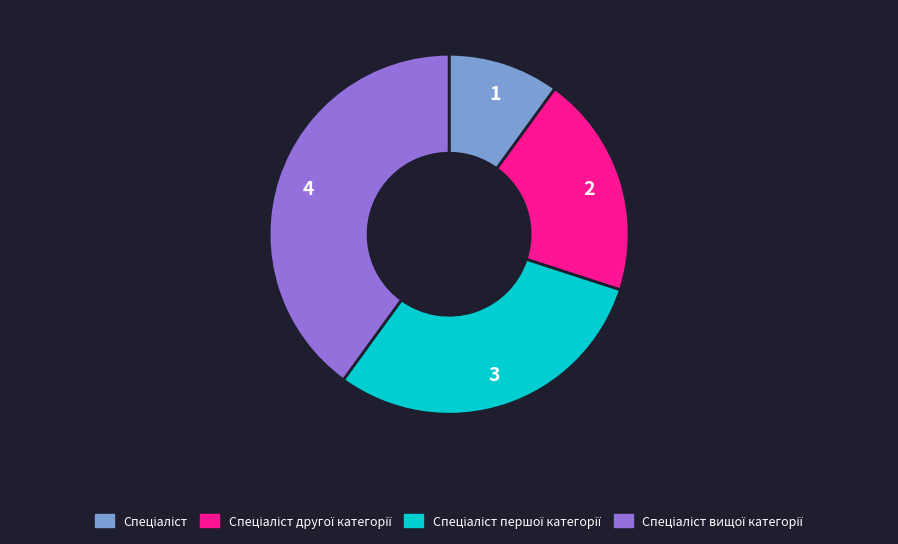

How many segments does this pie chart have?

4